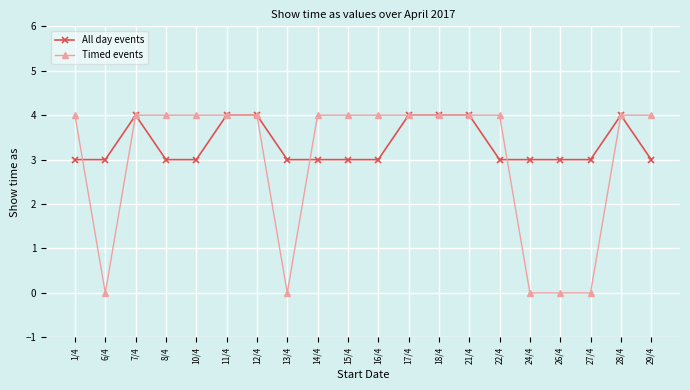

Reading left to right, list all the values displayed in this chart.

All day events: 3	3	4	3	3	4	4	3	3	3	3	4	4	4	3	3	3	3	4	3
Timed events: 4	0	4	4	4	4	4	0	4	4	4	4	4	4	4	0	0	0	4	4